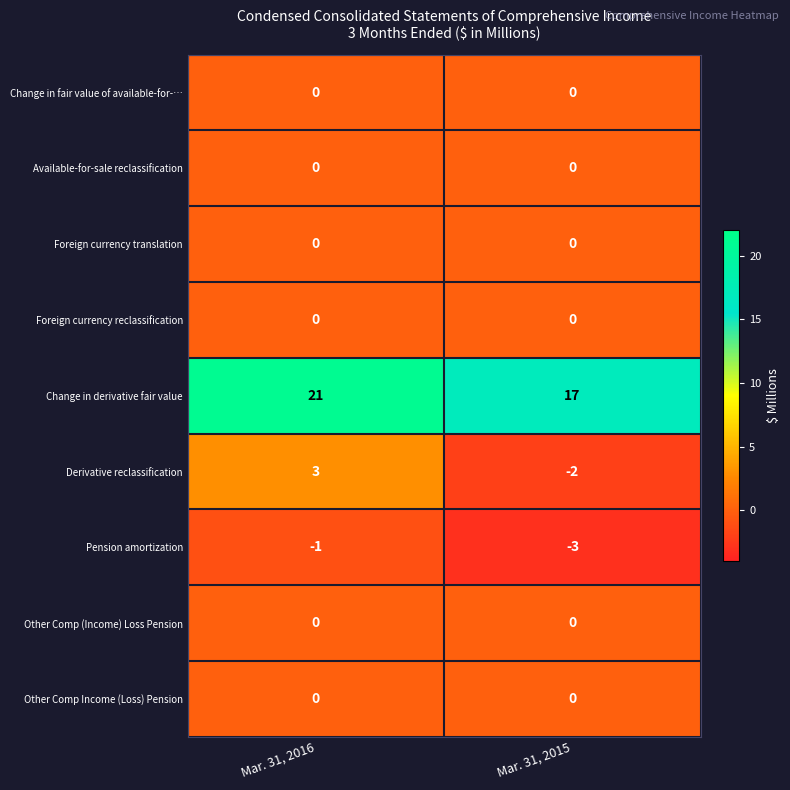

How many categories are shown in the chart?

2